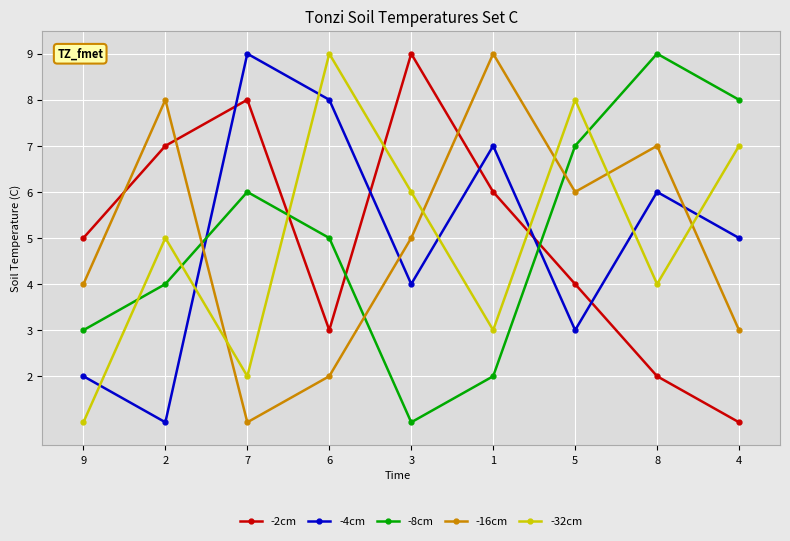

Where is the first local minimum for -16cm?

7